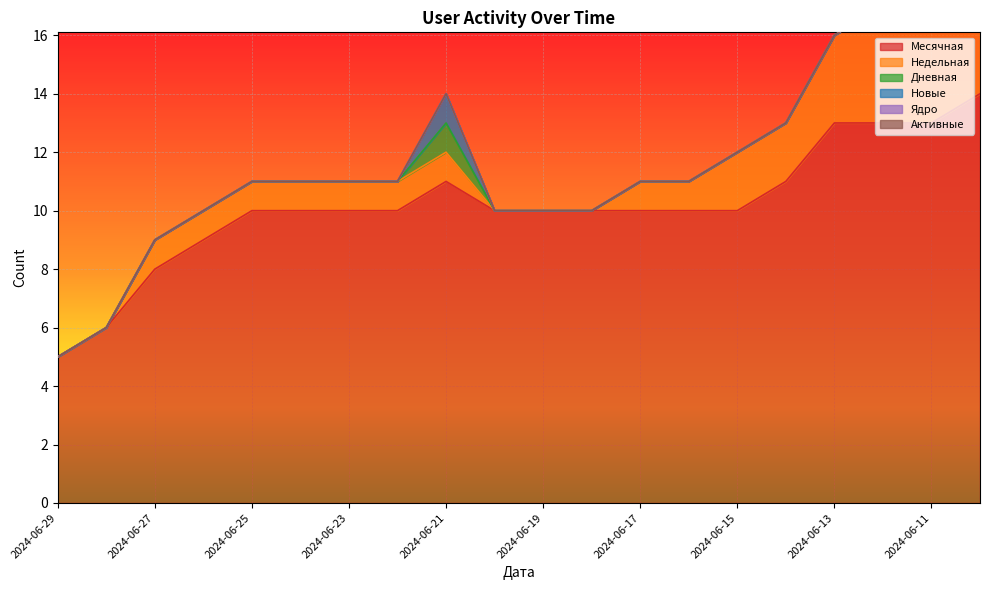

True or false: Ядро and Дневная intersect in this chart.

False